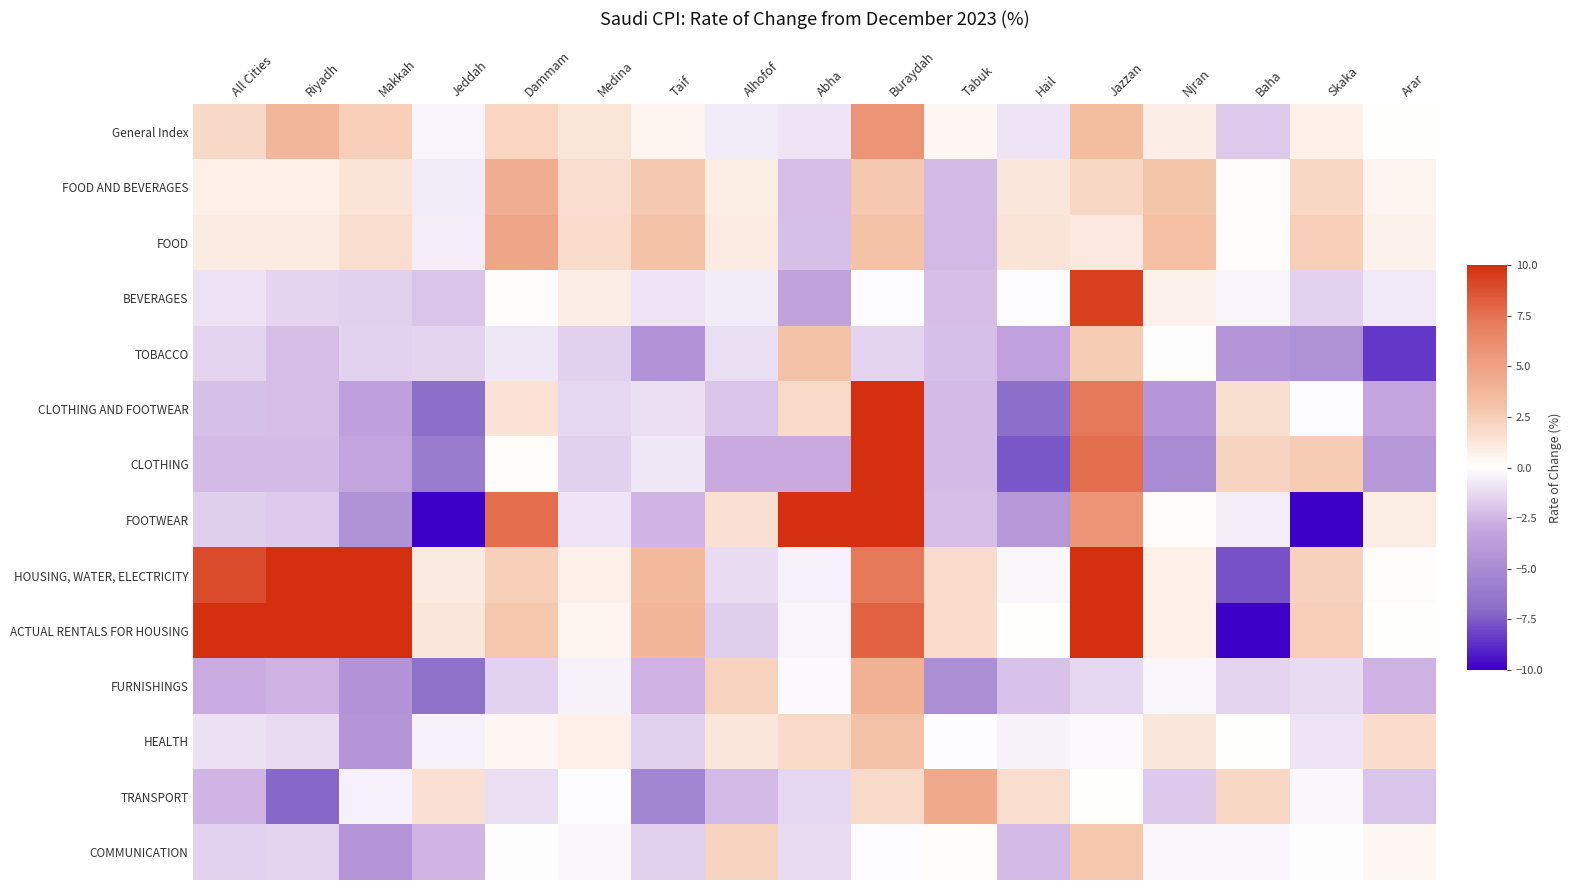

List the series in order of their peak value, lowest first.

COMMUNICATION, HEALTH, TOBACCO, FURNISHINGS, FOOD AND BEVERAGES, TRANSPORT, FOOD, General Index, BEVERAGES, CLOTHING, CLOTHING AND FOOTWEAR, HOUSING, WATER, ELECTRICITY, FOOTWEAR, ACTUAL RENTALS FOR HOUSING